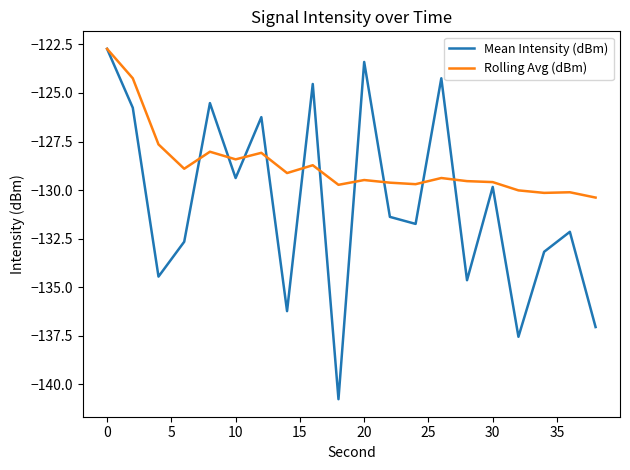

Which series has the largest total across all categories?

Rolling Avg (dBm)